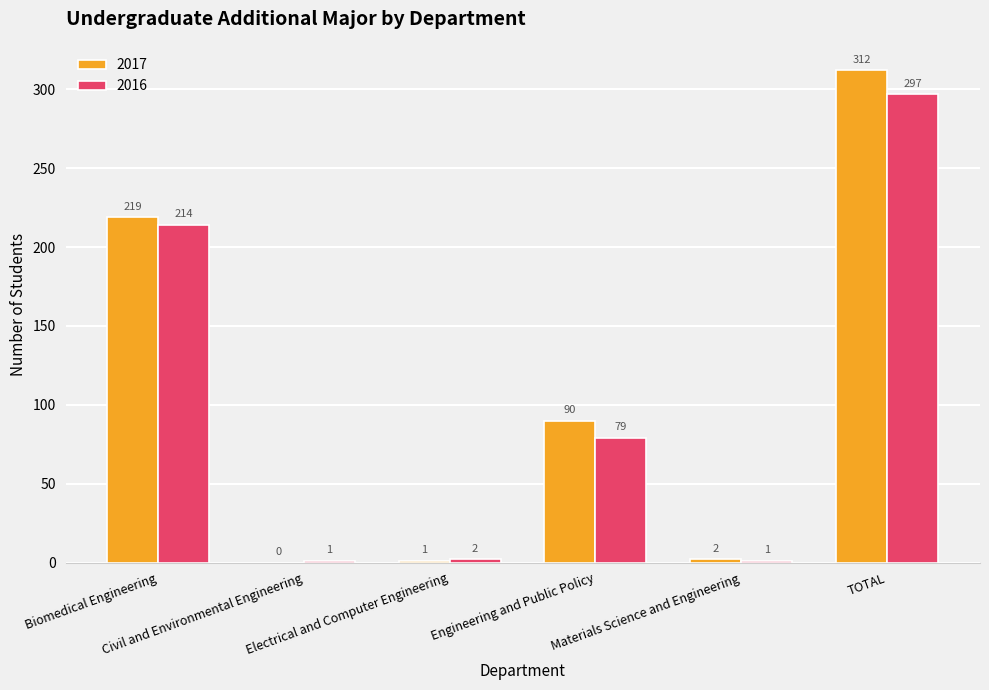

At which category is the sum across all series the highest?

TOTAL